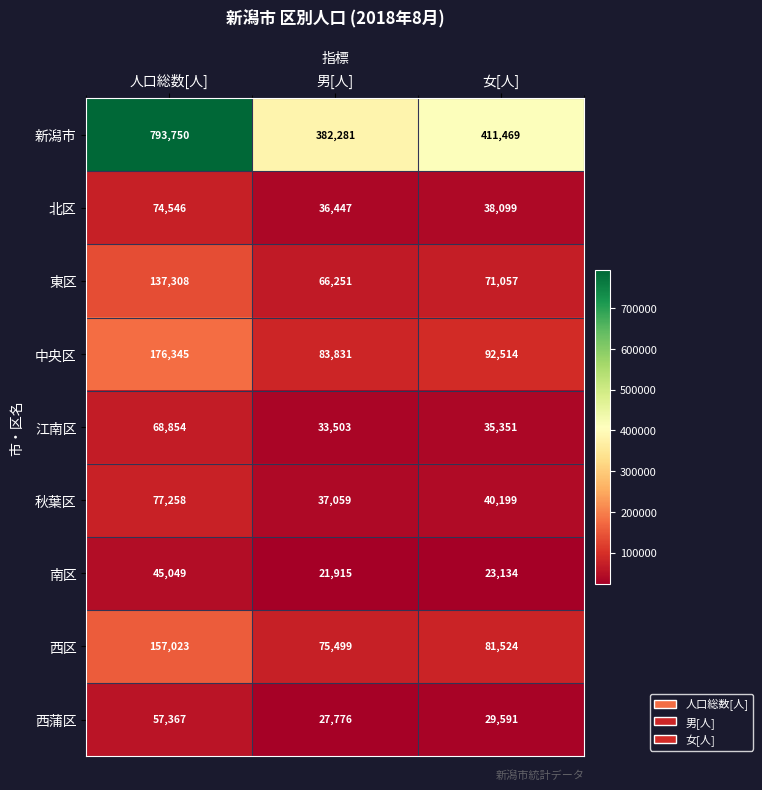

At how many categories does at least one series exceed 734335?

1